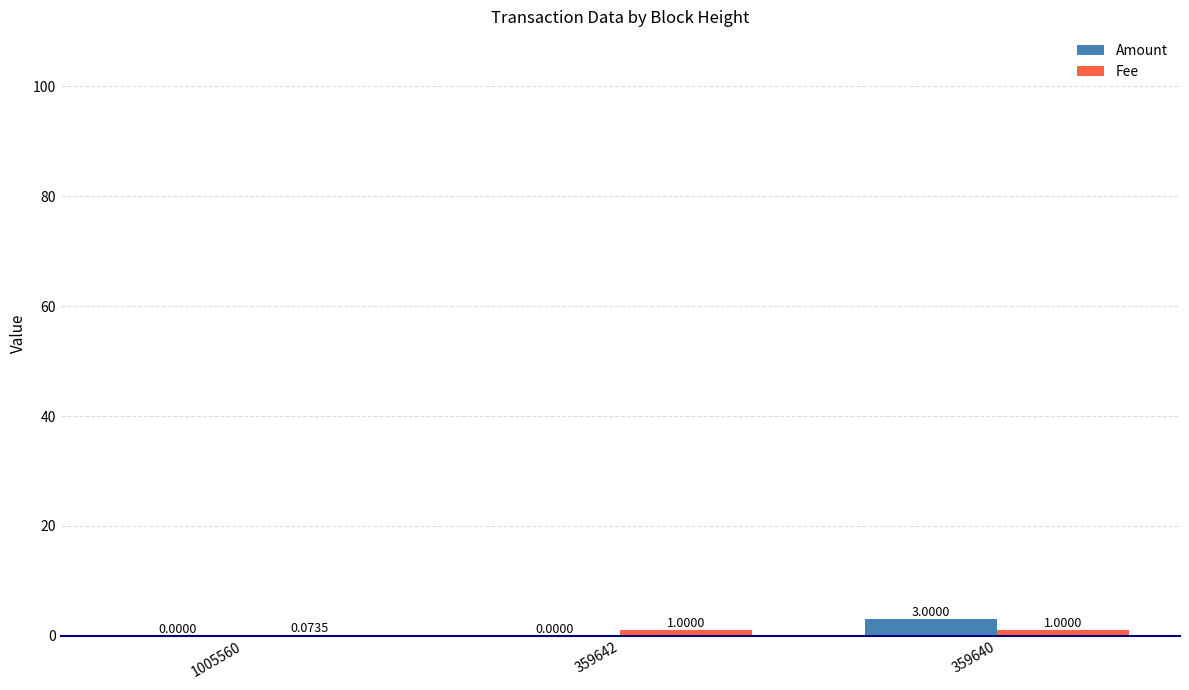

What is the greatest value displayed?

3.0